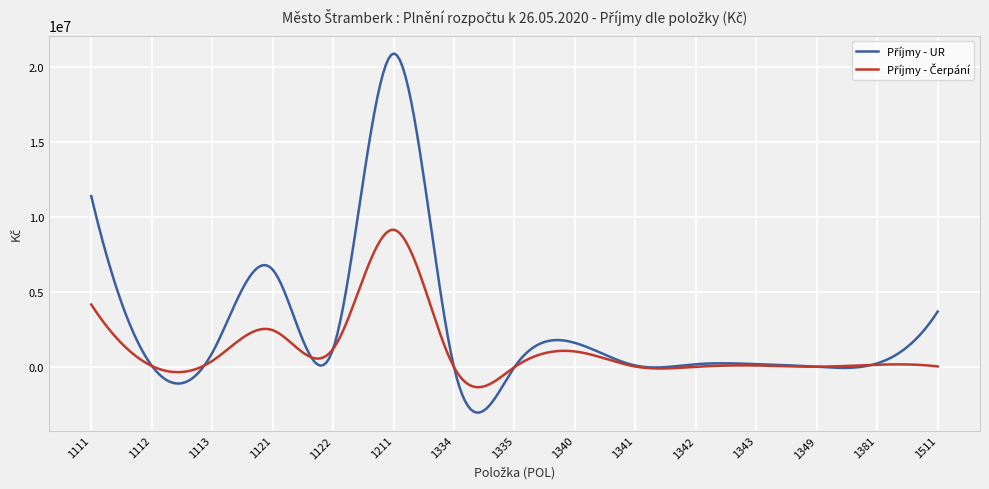

Does the chart have visible grid lines?

Yes